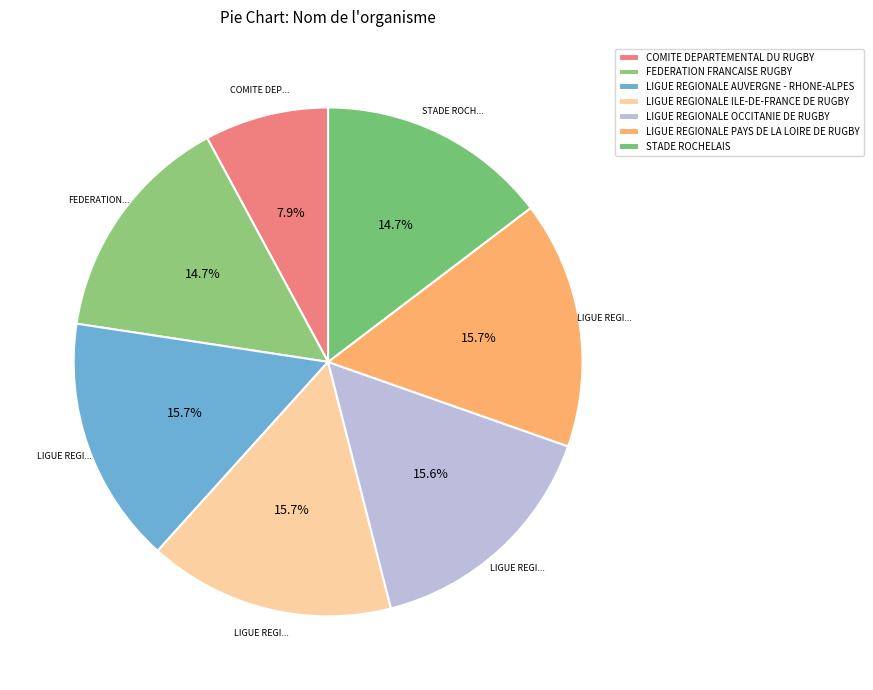

Count the number of slices in the pie.

7